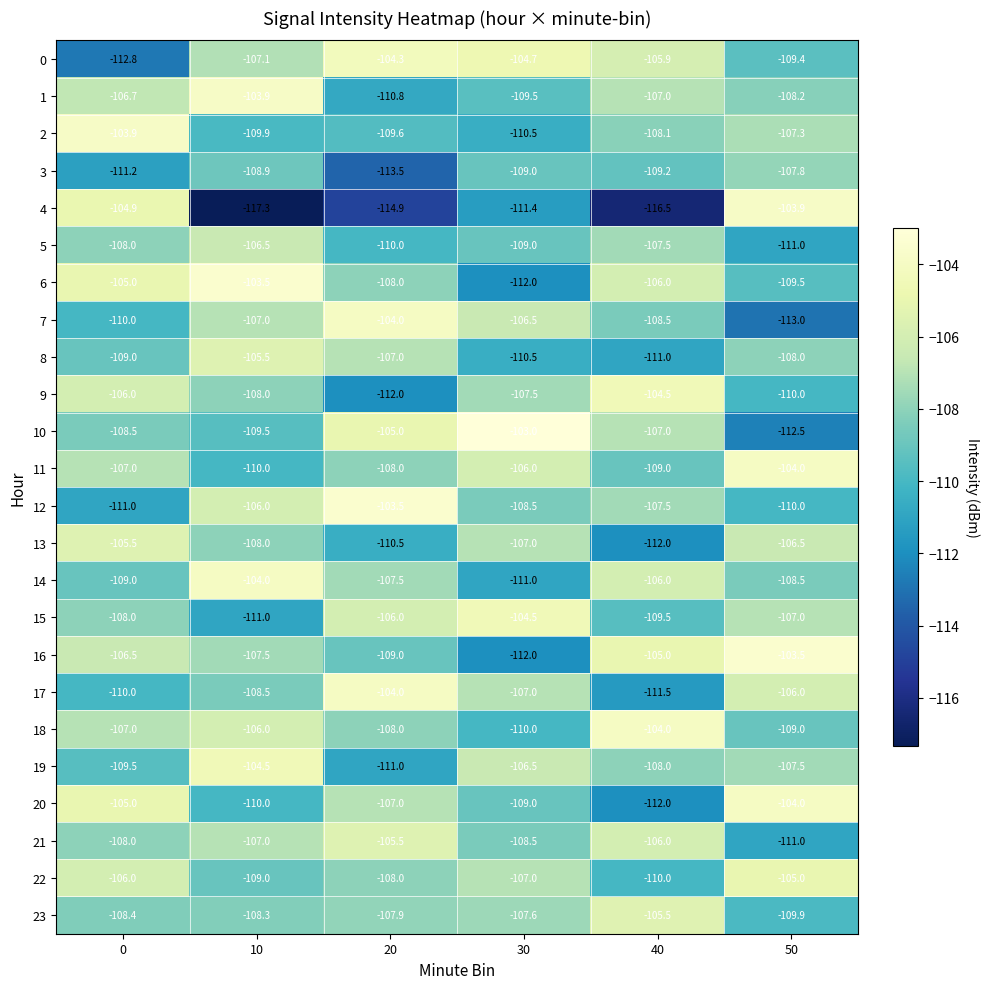

Rank the categories by 19 value from highest to lowest.

10, 30, 50, 40, 0, 20